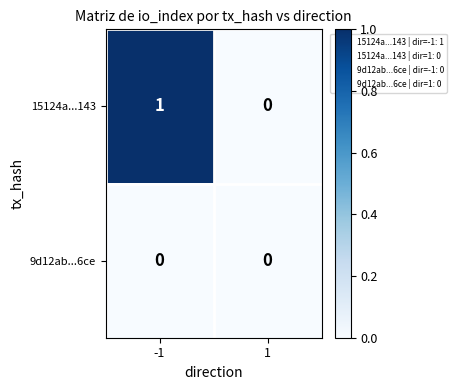

Is the value of 15124a...143 at -1 greater than the value of 9d12ab...6ce at 1?

Yes